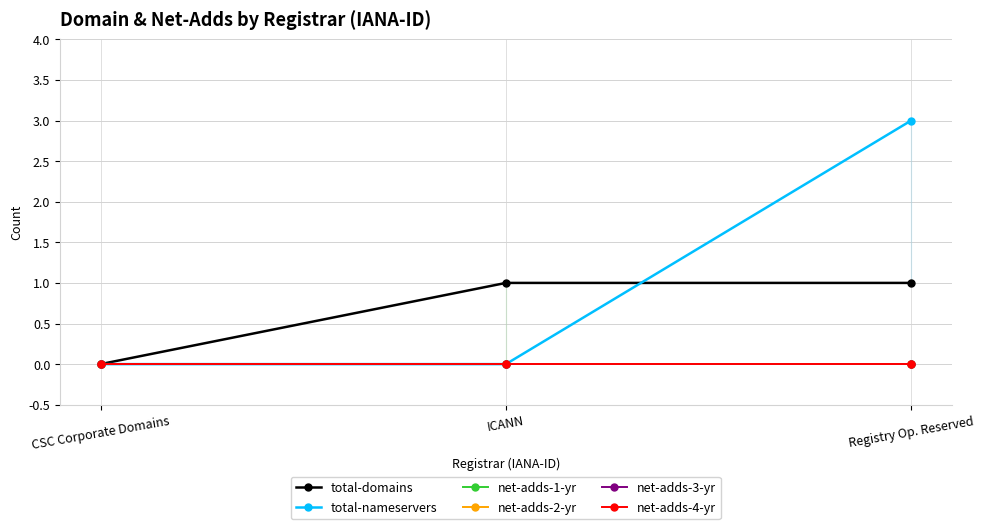

At how many categories does at least one series exceed 0?

2